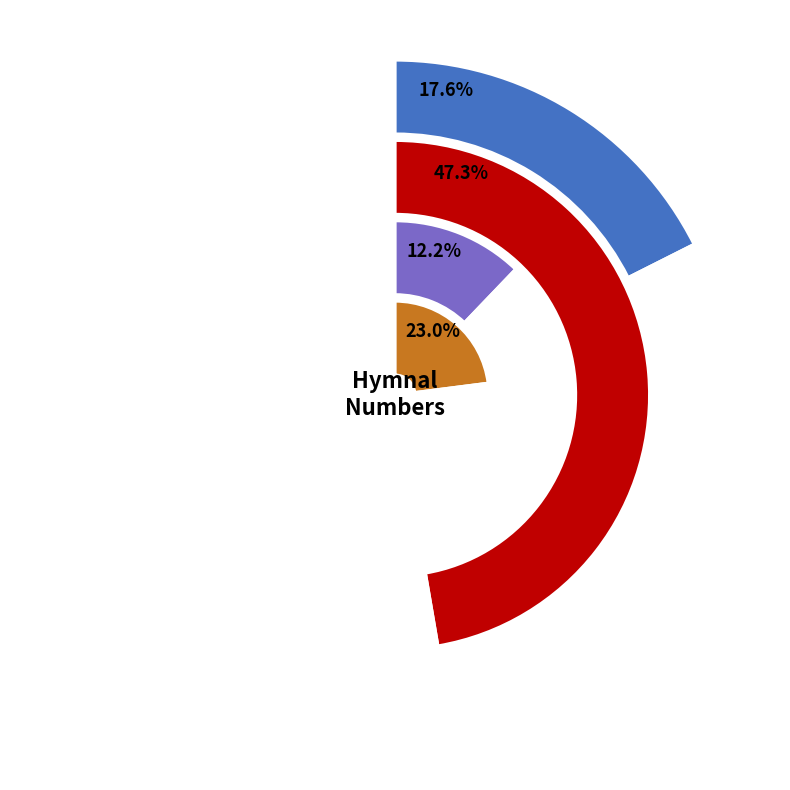

True or false: O Dduw, O Dduw, O Dduw, rho im dy hedd accounts for 57% of the total.

False